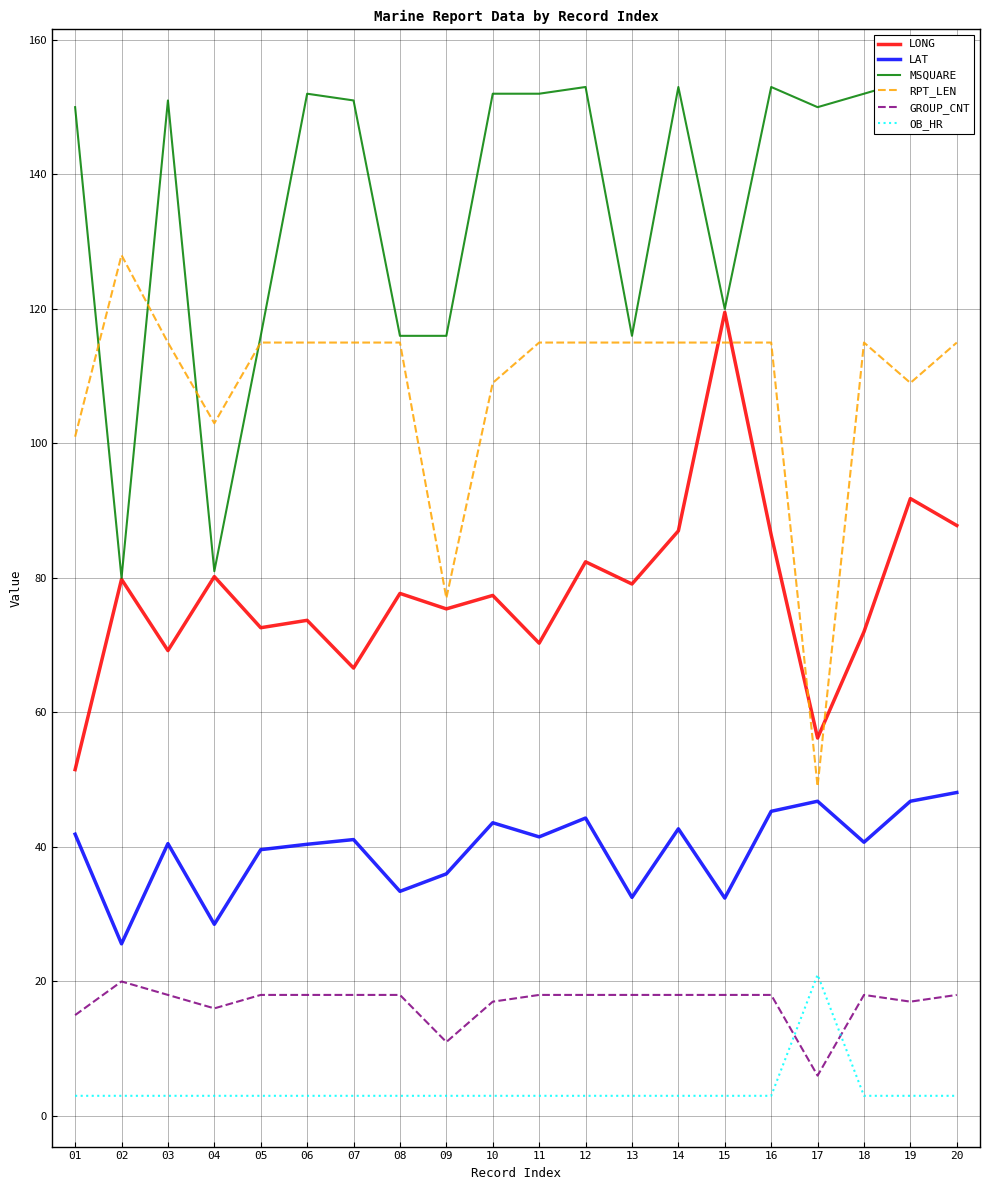

At which label does GROUP_CNT reach its peak?

02